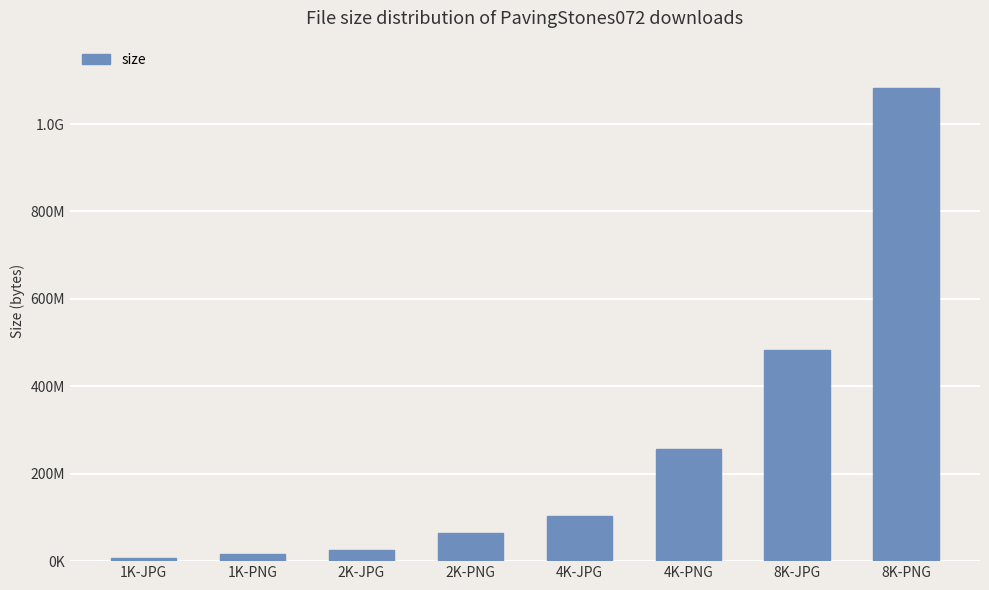

True or false: the data shows 63917446 at 2K-PNG.

True